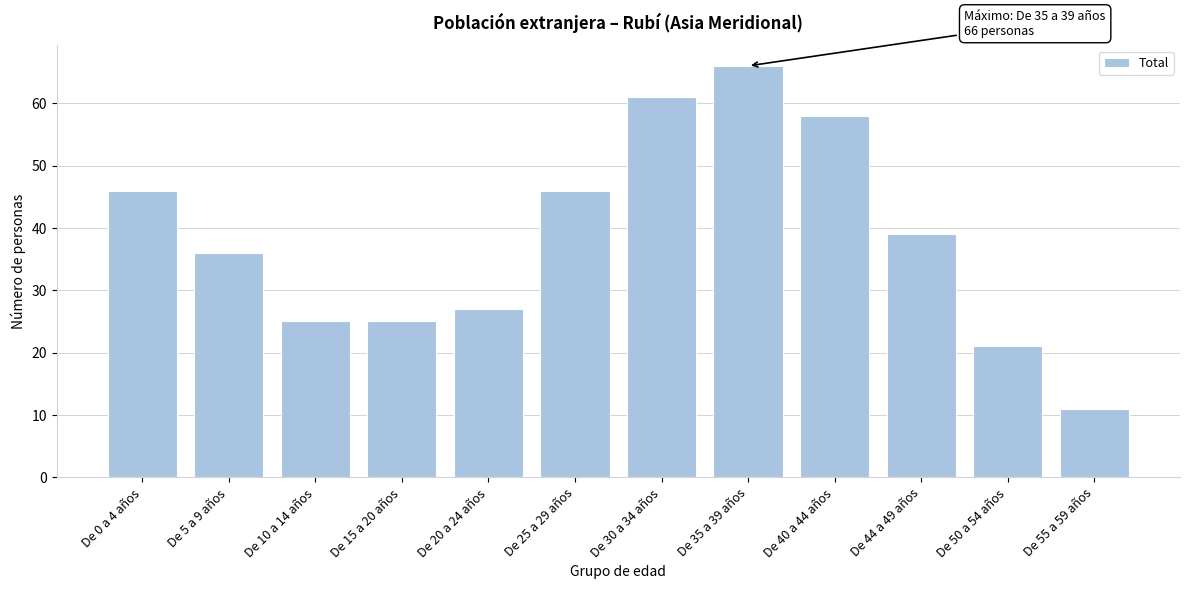

Reading left to right, extract all data points from this chart.

46	36	25	25	27	46	61	66	58	39	21	11